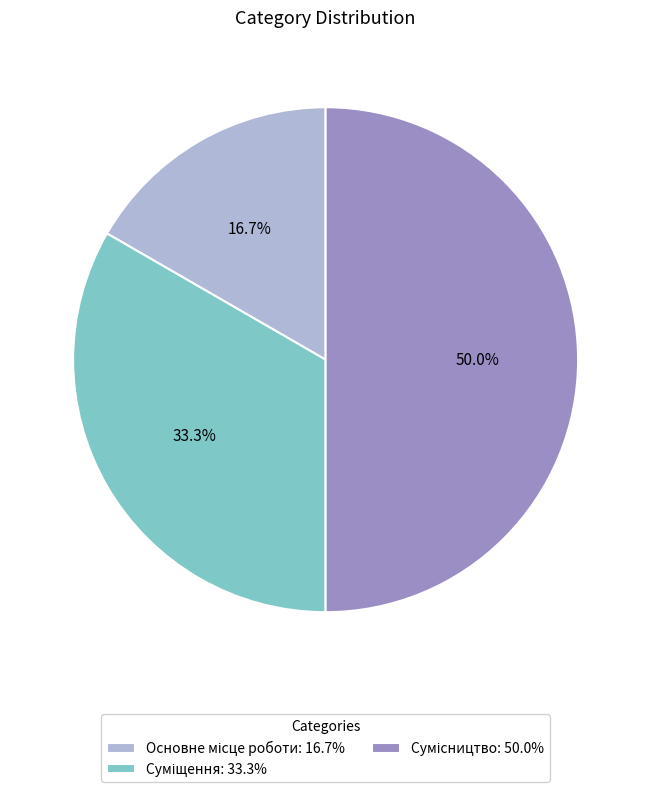

How many segments does this pie chart have?

3